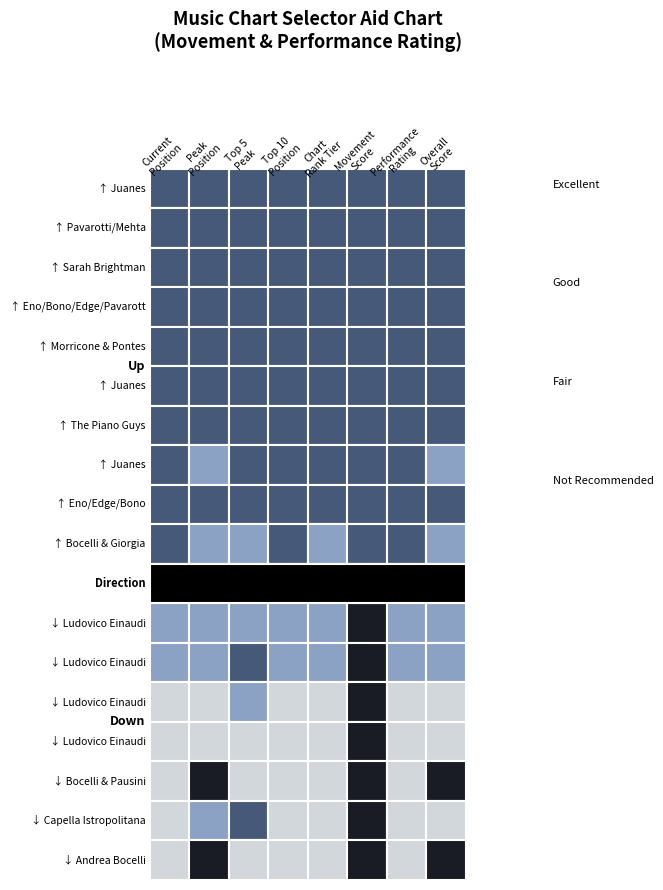

Rank the series at 3 from highest to lowest value.

down, up